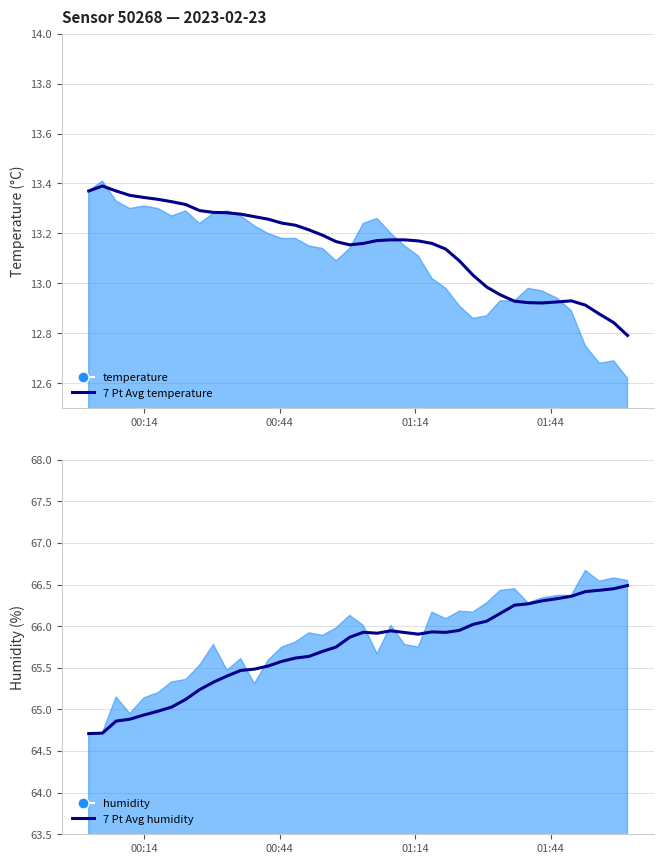

How many categories are shown in the chart?

40